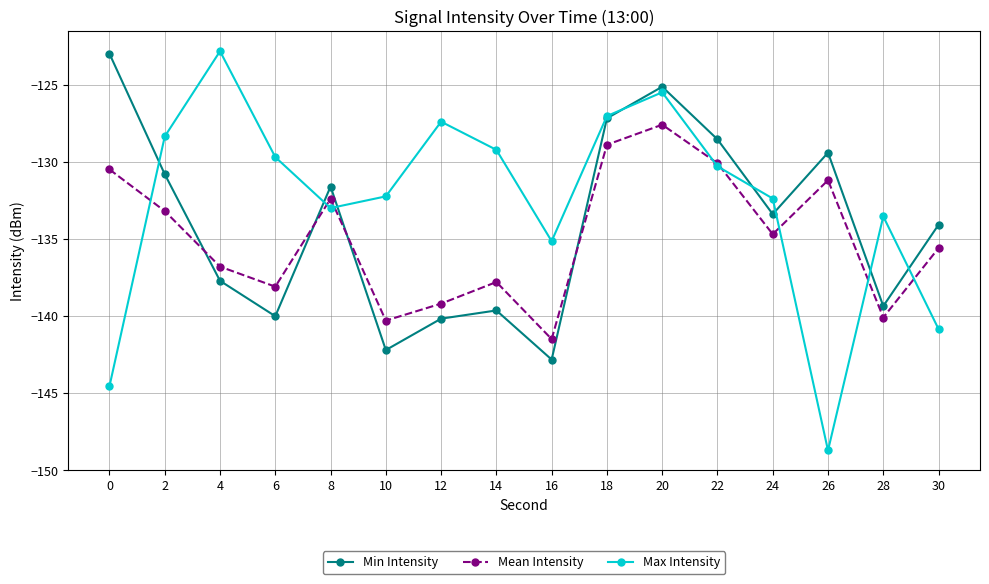

Reading left to right, extract all data points from this chart.

Min Intensity: 0=-123.0	2=-130.8	4=-137.7	6=-140.0	8=-131.6	10=-142.2	12=-140.2	14=-139.6	16=-142.8	18=-127.2	20=-125.1	22=-128.5	24=-133.4	26=-129.4	28=-139.4	30=-134.1
Mean Intensity: 0=-130.5	2=-133.2	4=-136.8	6=-138.1	8=-132.4	10=-140.3	12=-139.2	14=-137.8	16=-141.5	18=-128.9	20=-127.6	22=-130.1	24=-134.7	26=-131.2	28=-140.1	30=-135.6
Max Intensity: 0=-144.6	2=-128.4	4=-122.8	6=-129.7	8=-133.0	10=-132.2	12=-127.4	14=-129.2	16=-135.2	18=-127.0	20=-125.5	22=-130.3	24=-132.4	26=-148.7	28=-133.5	30=-140.8